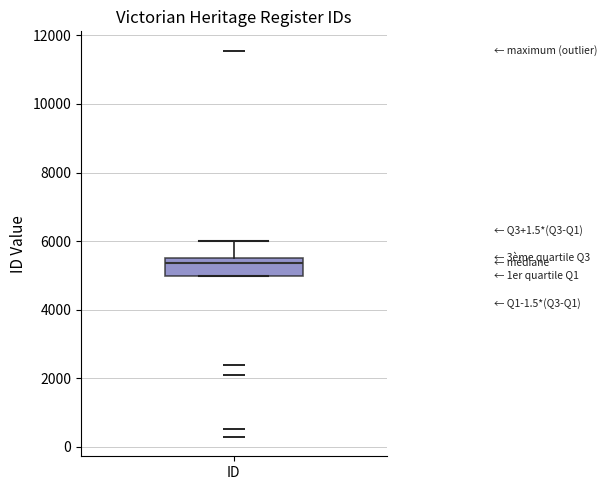

Where is the lower edge of the box for ID on the y-axis? The values are not printed on the chart, so give them approximately, as read against the axis.

5000